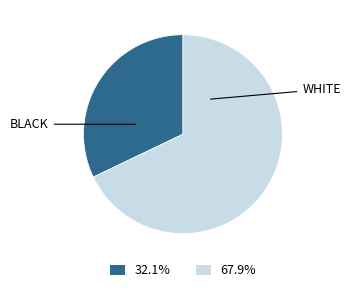

Is there any slice that represents more than half of the pie?

Yes